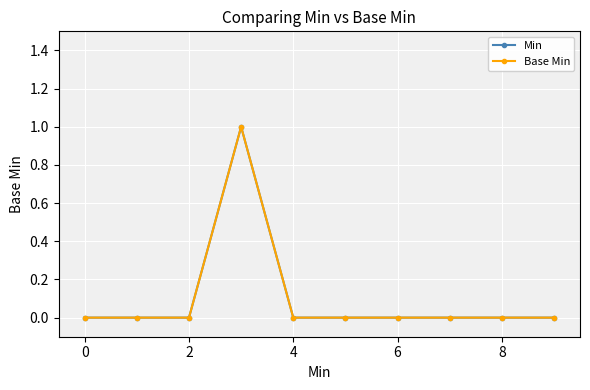

Does the chart have visible grid lines?

Yes